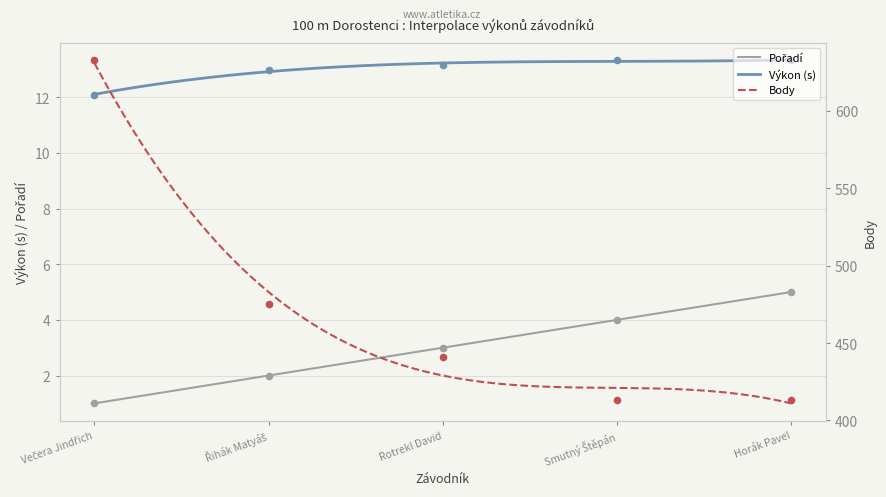

What is the total value across all series at Rotrekl David?

457.2